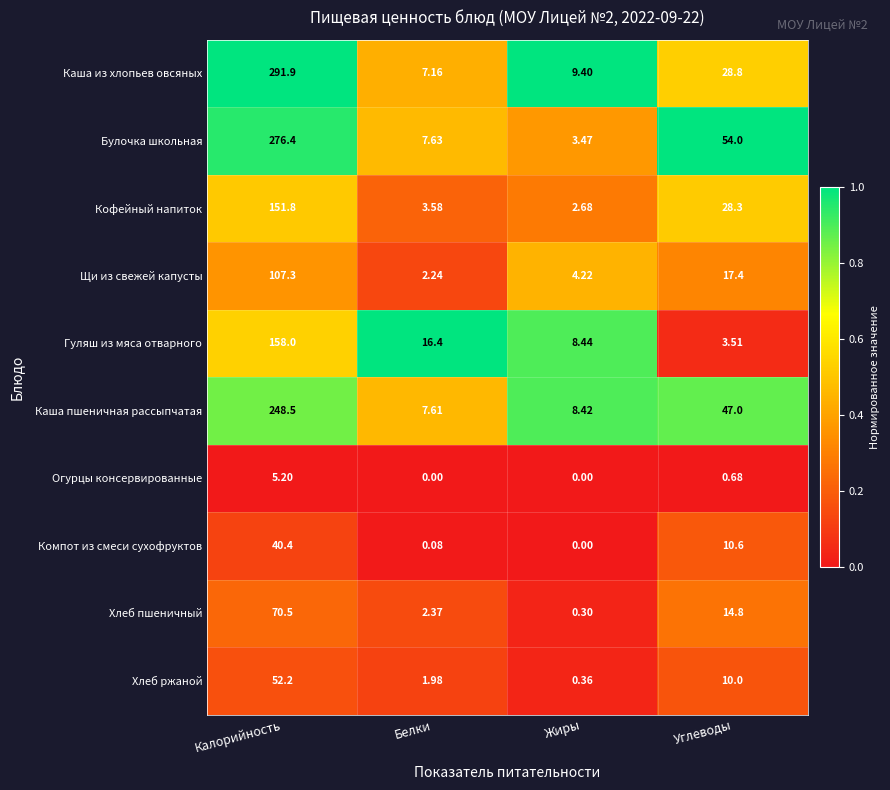

Which series has the largest range (max minus min)?

Каша из хлопьев овсяных